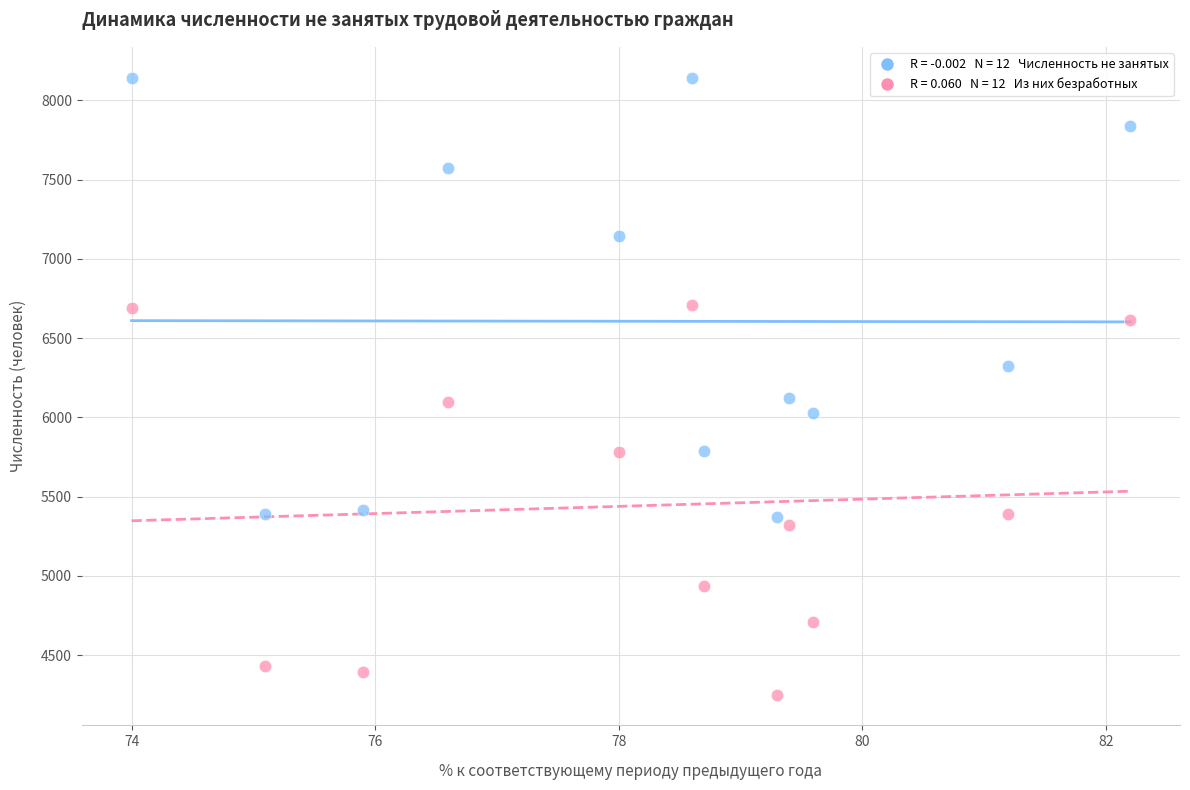

Across all data points, what is the range of Y values (max minus min)?

3892